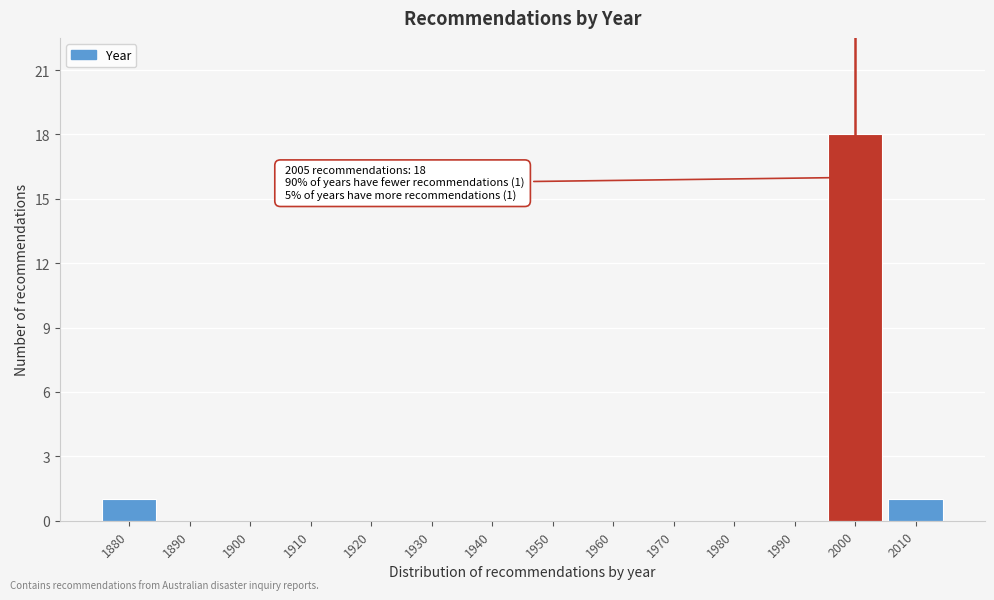

Reading left to right, what are all the values shown in this chart?

1880=1	1890=0	1900=0	1910=0	1920=0	1930=0	1940=0	1950=0	1960=0	1970=0	1980=0	1990=0	2000=18	2010=1